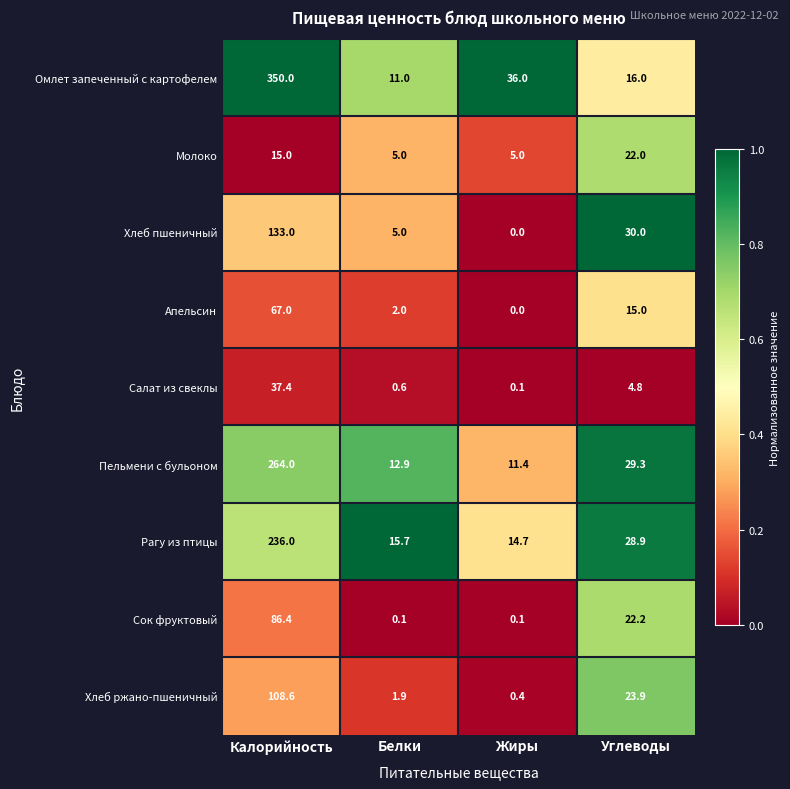

What is the sum of all Омлет запеченный с картофелем values?

413.0